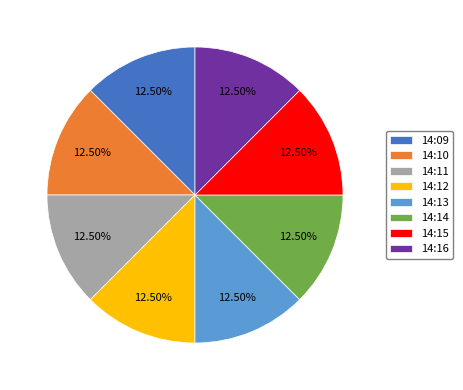

True or false: 14:15 accounts for 20% of the total.

False